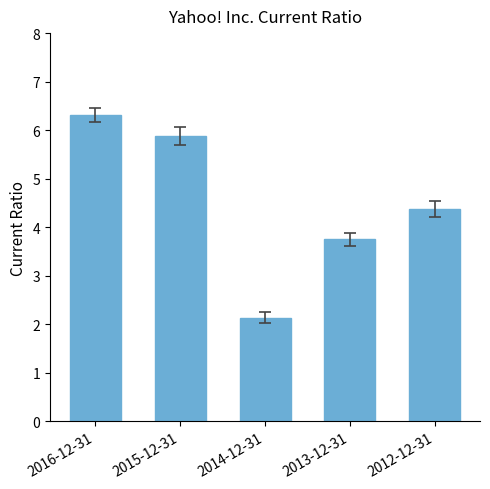

List the labels in order of value, largest first.

2016-12-31, 2015-12-31, 2012-12-31, 2013-12-31, 2014-12-31